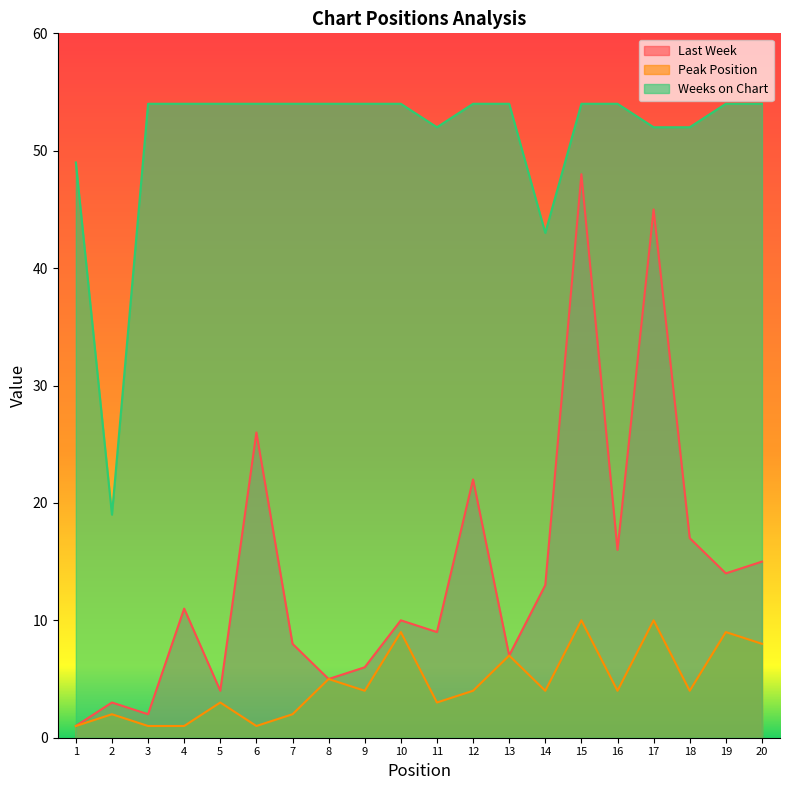

How many data points does each series have?

20